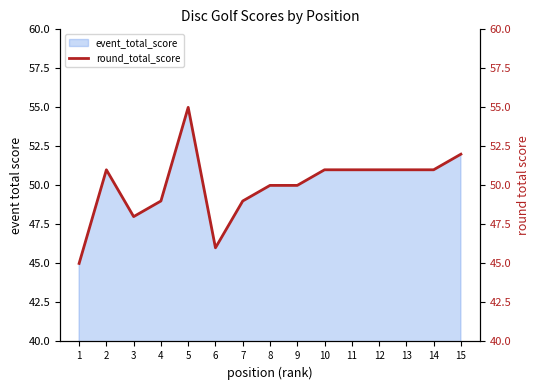

At which label does event_total_score reach its peak?

5